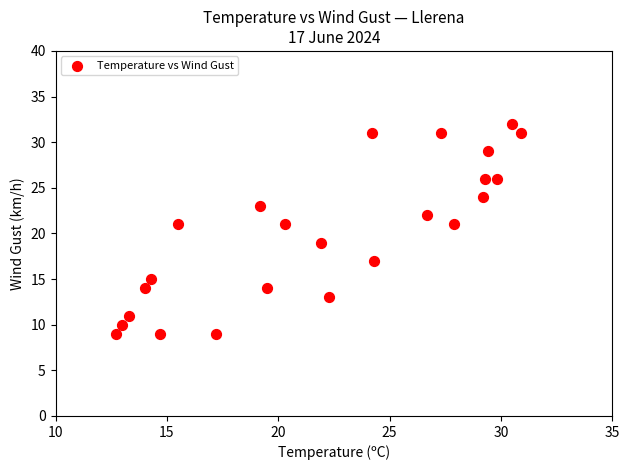

What is the range of Y values (max minus min)?

23